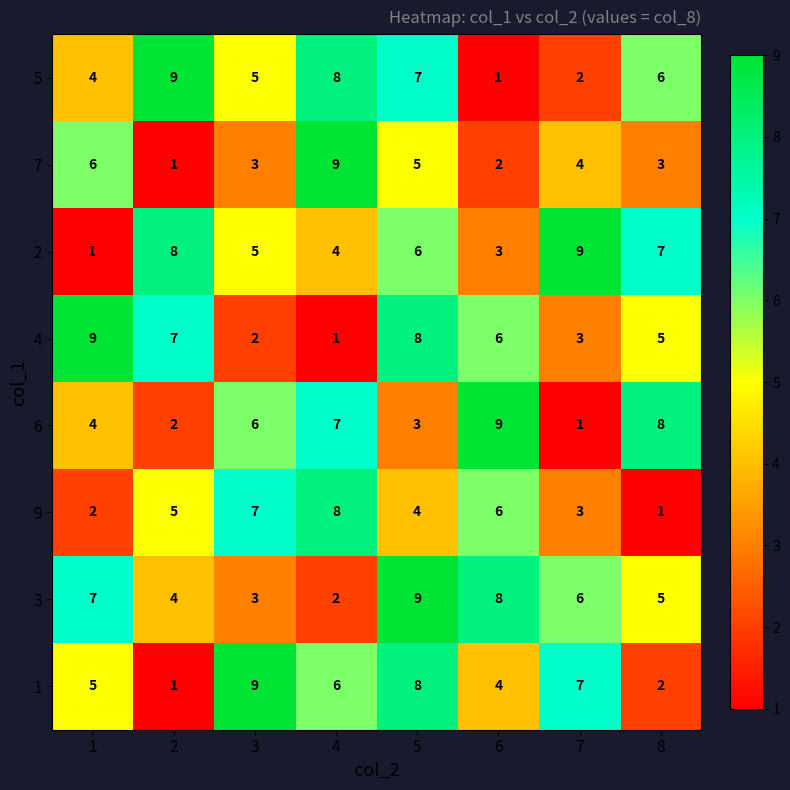

What is the total value across all series at 1?

38